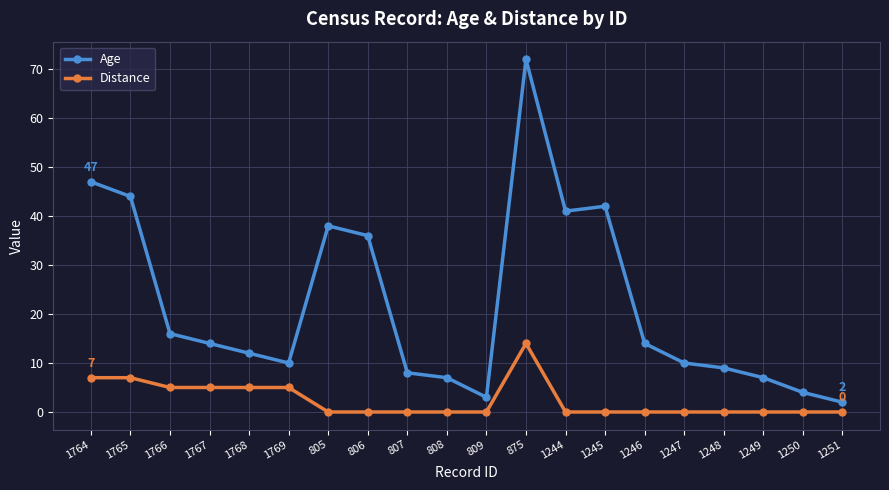

True or false: Distance and Age cross at least once.

False